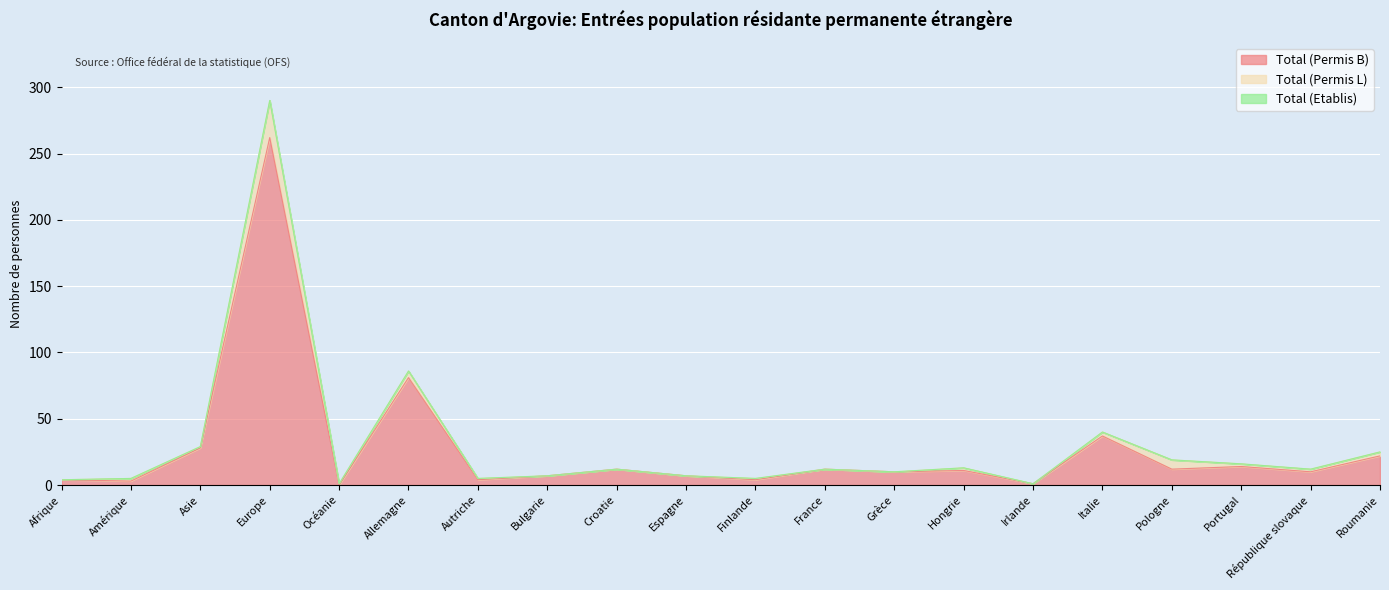

Reading right to left, list all the values displayed in this chart.

Total (Permis B): 22	10	14	12	37	1	11	10	12	4	7	12	7	4	81	0	262	28	3	4
Total (Permis L): 3	2	2	7	3	0	2	0	0	1	0	0	0	1	5	1	28	1	2	0
Total (Etablis): 0	0	0	0	0	0	0	0	0	0	0	0	0	0	0	0	0	0	0	0